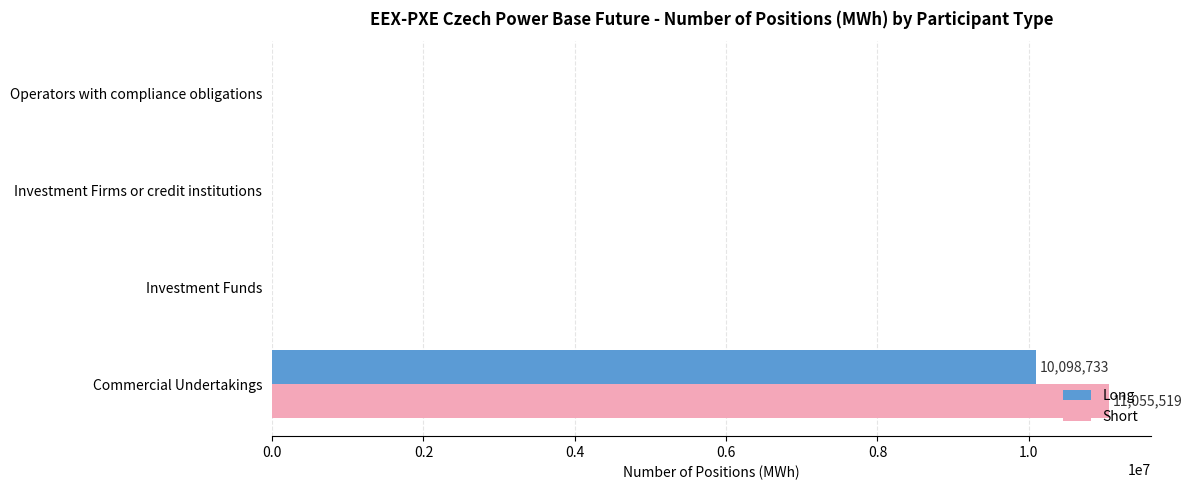

What are all the series names shown in the legend?

Long, Short